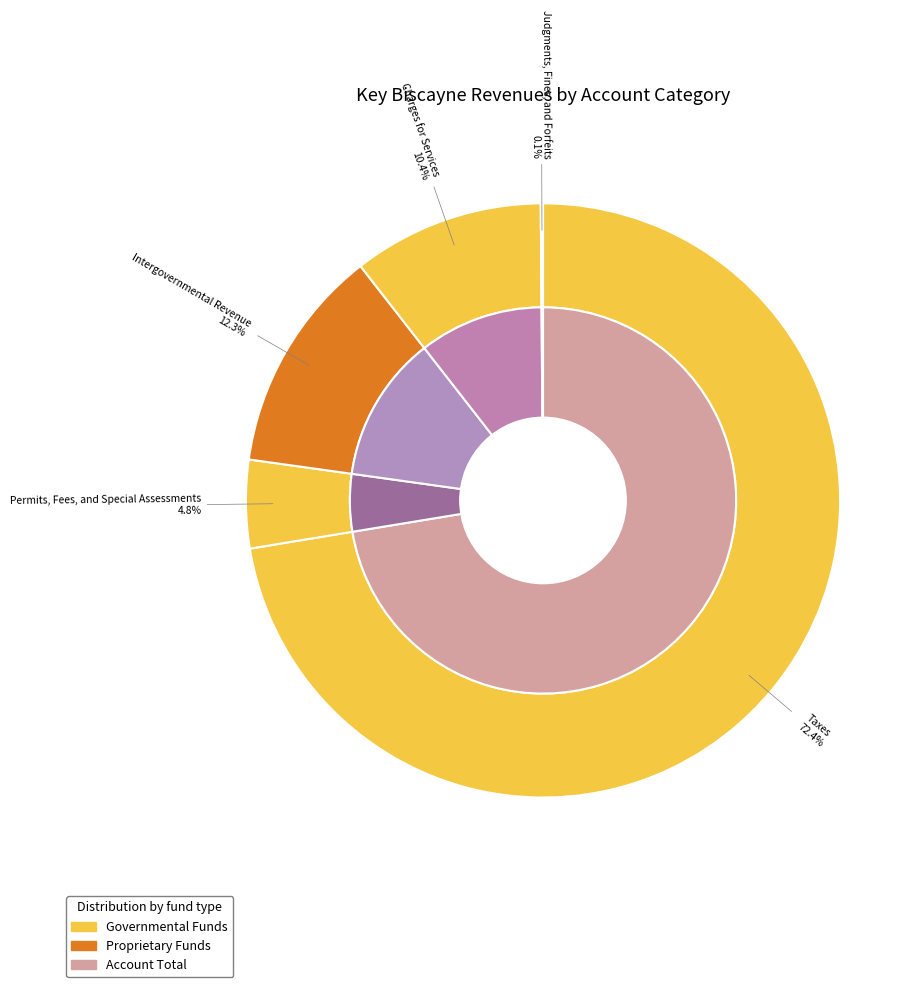

Count the number of slices in the pie.

5